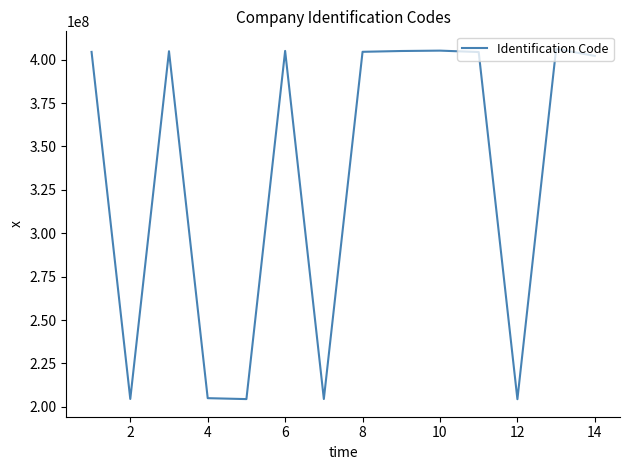

What is the minimum value shown in the chart?

204426674